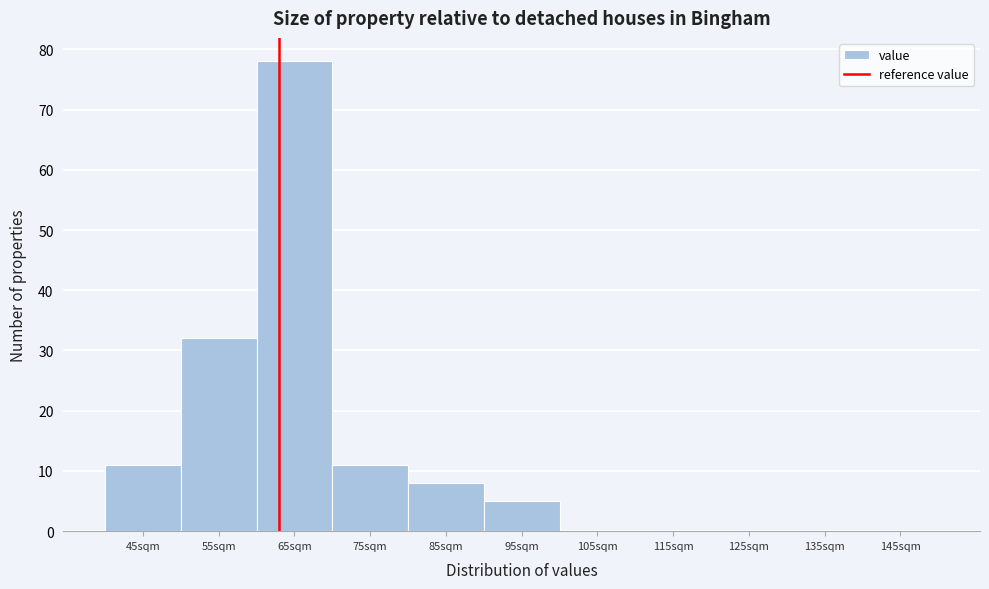

Reading right to left, transcribe all the data shown in this chart.

145sqm=0	135sqm=0	125sqm=0	115sqm=0	105sqm=0	95sqm=5	85sqm=8	75sqm=11	65sqm=78	55sqm=32	45sqm=11